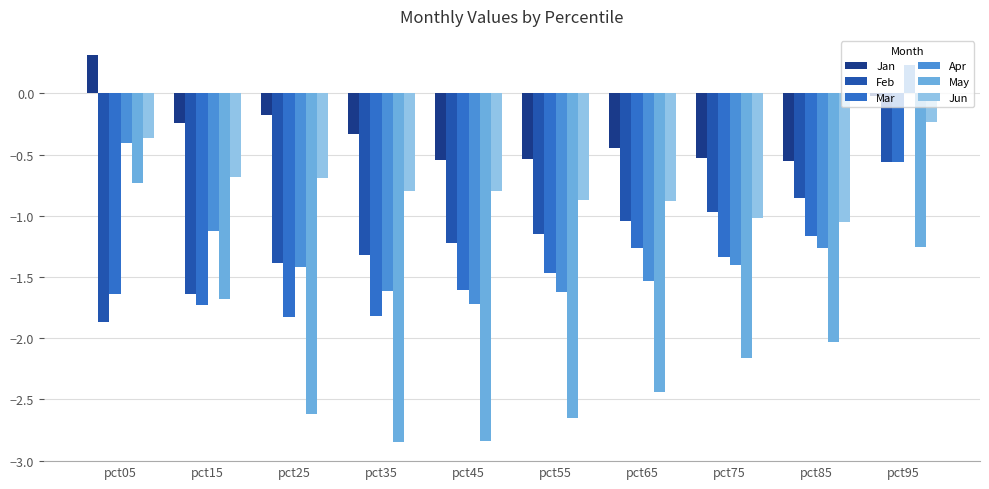

Which category has the highest value in the Jun series?

pct95